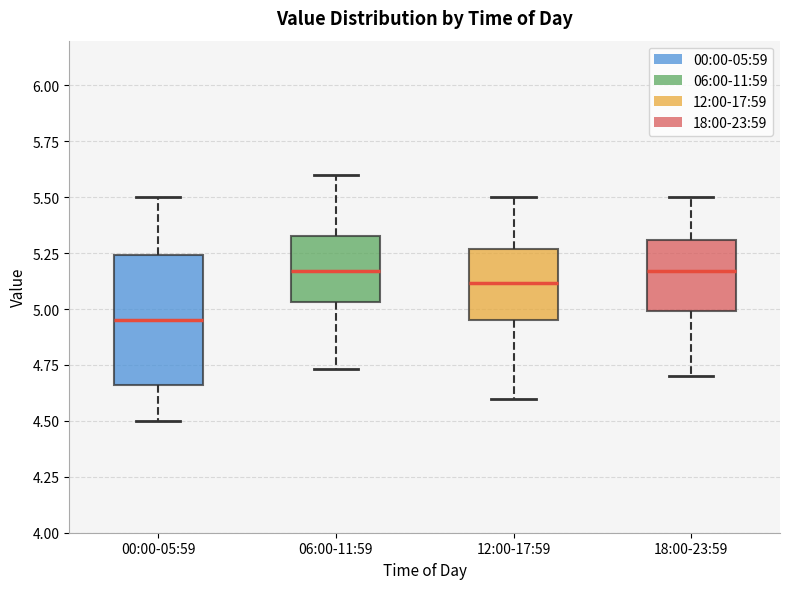

Reading left to right, transcribe this box plot: for each box, give where its median line is, the range the box spans, and where its two whiskers end, as read against the y-axis. The values are not printed on the chart, so give them approximately, as read against the axis.

00:00-05:59: median 4.95, box 4.65 to 5.25, whiskers 4.50 to 5.50
06:00-11:59: median 5.15, box 5.05 to 5.35, whiskers 4.75 to 5.60
12:00-17:59: median 5.10, box 4.95 to 5.25, whiskers 4.60 to 5.50
18:00-23:59: median 5.15, box 5.00 to 5.30, whiskers 4.70 to 5.50